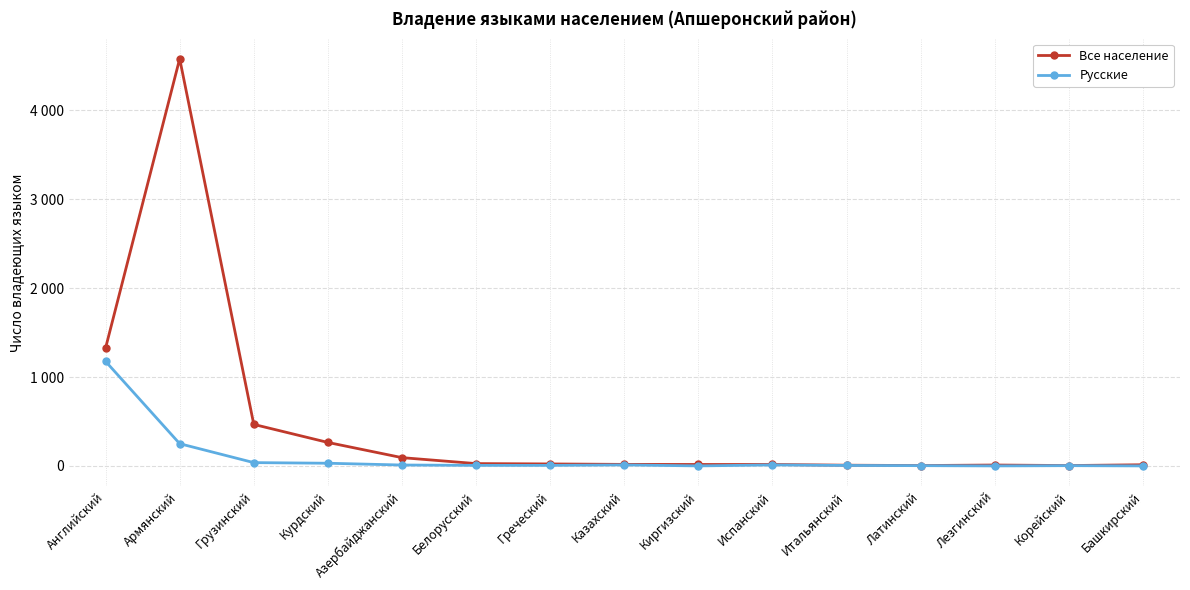

Does the chart have visible grid lines?

Yes